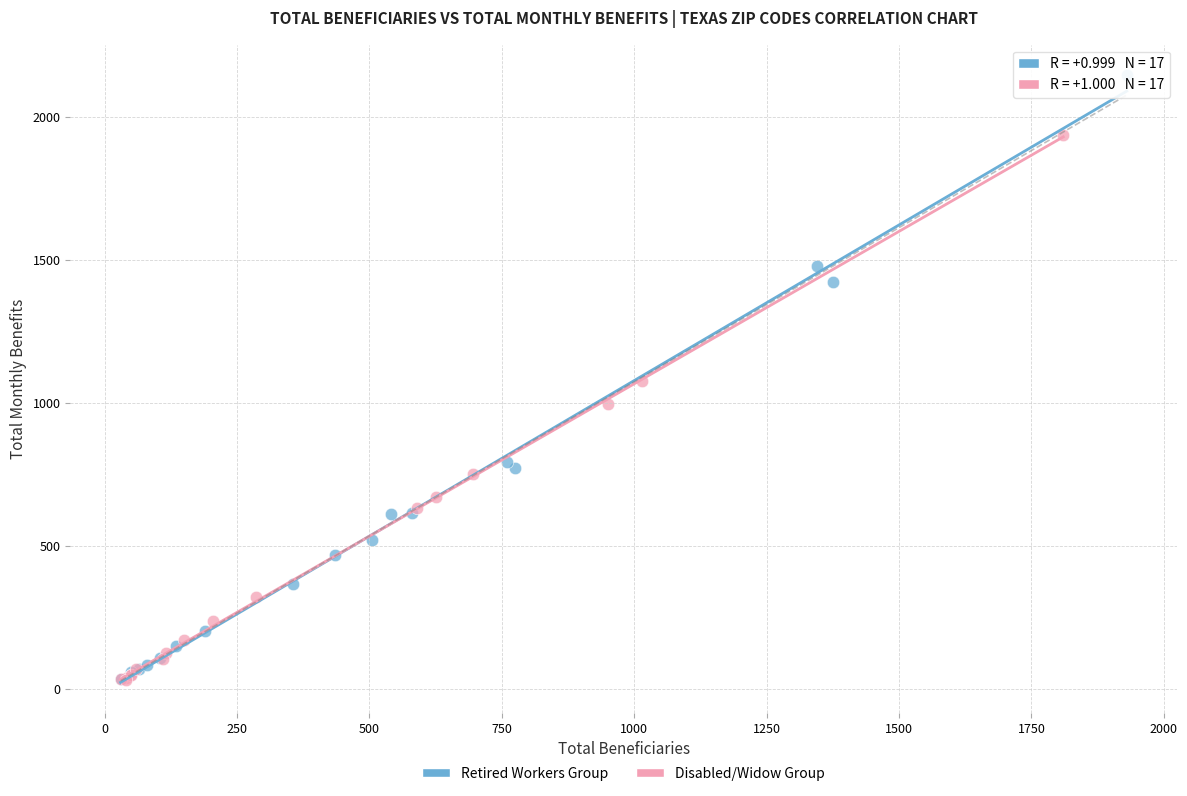

Which series has the widest spread of Y values?

Retired Workers Group